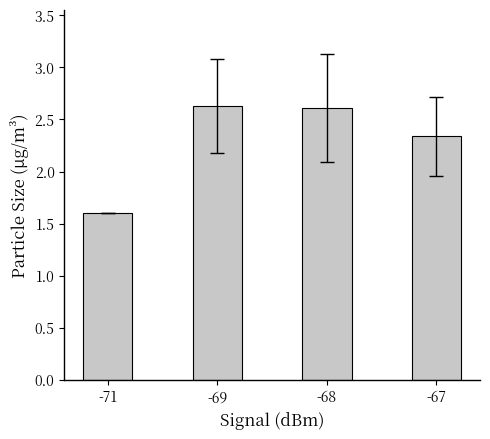

Is it true that the value at -69 is 2.6?

True